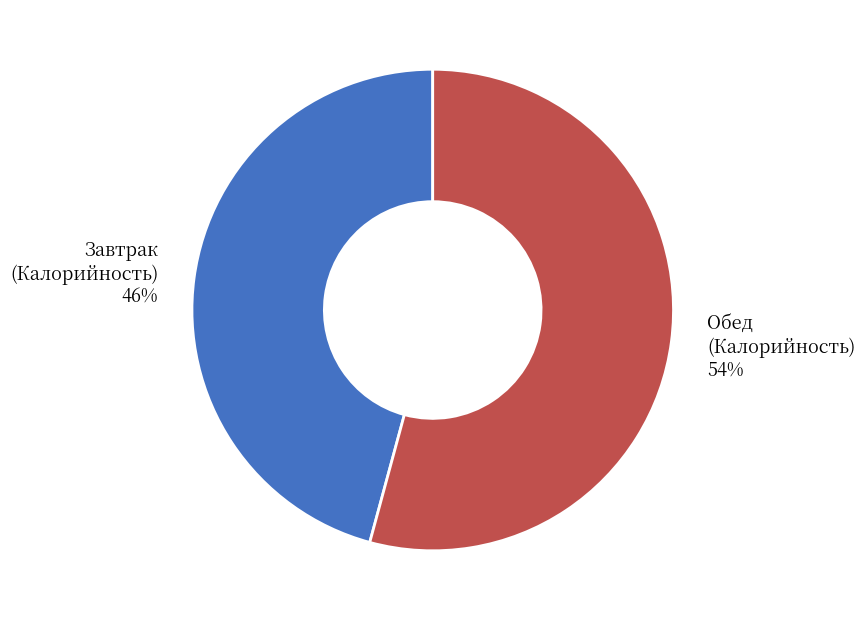

Which category has the biggest portion of the pie?

Обед